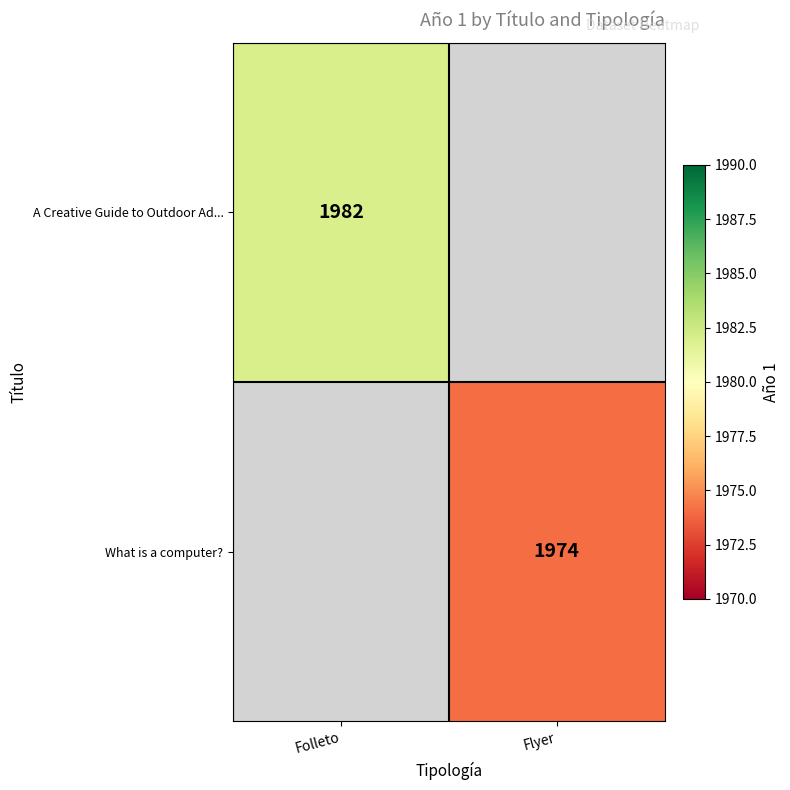

The value of What is a computer? at Flyer is 2899.0. True or false?

False